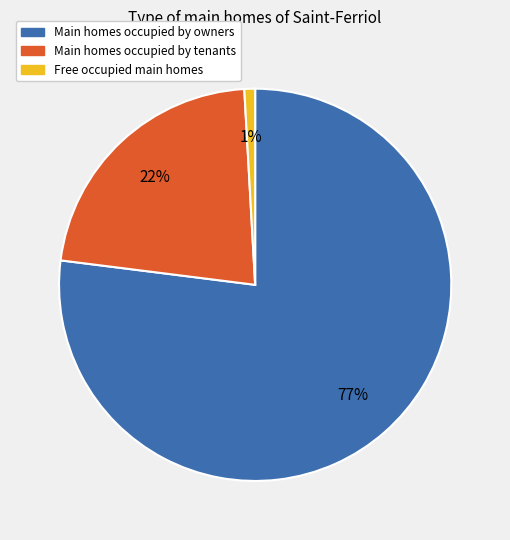

Is there a majority slice in this chart?

Yes